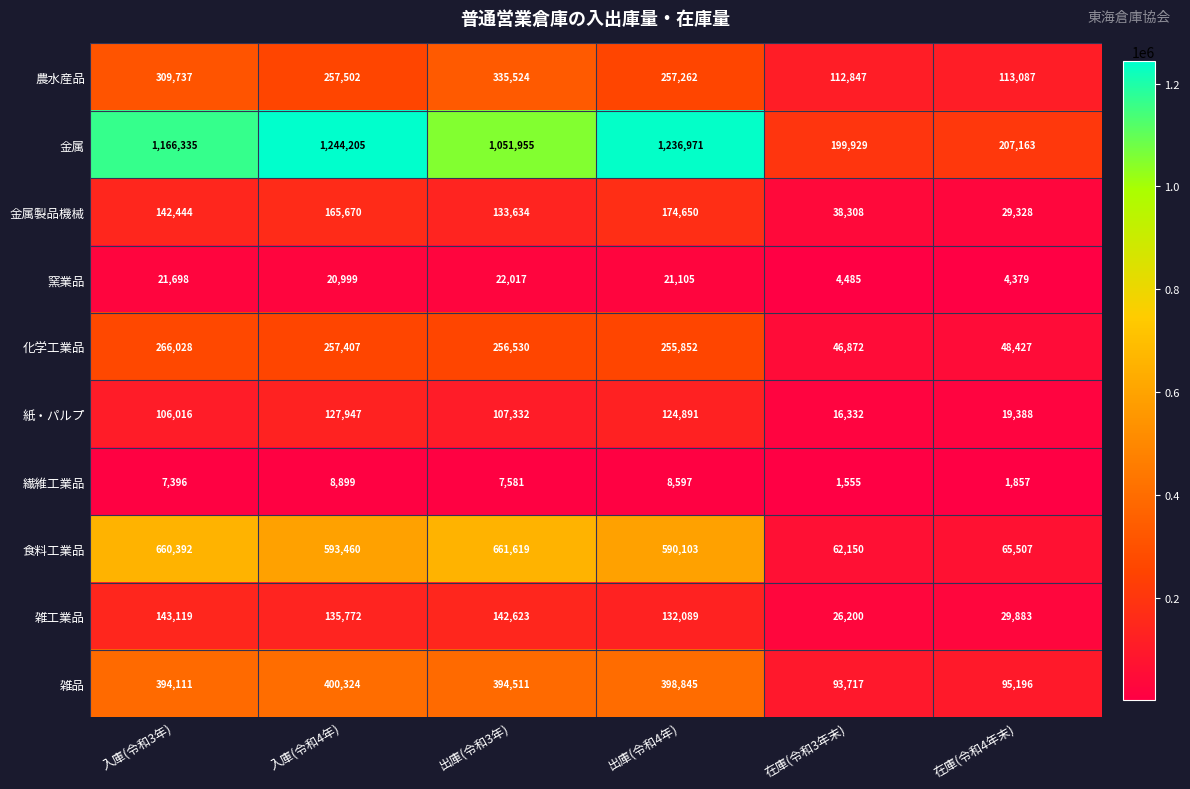

Which series has the widest spread of values?

金属